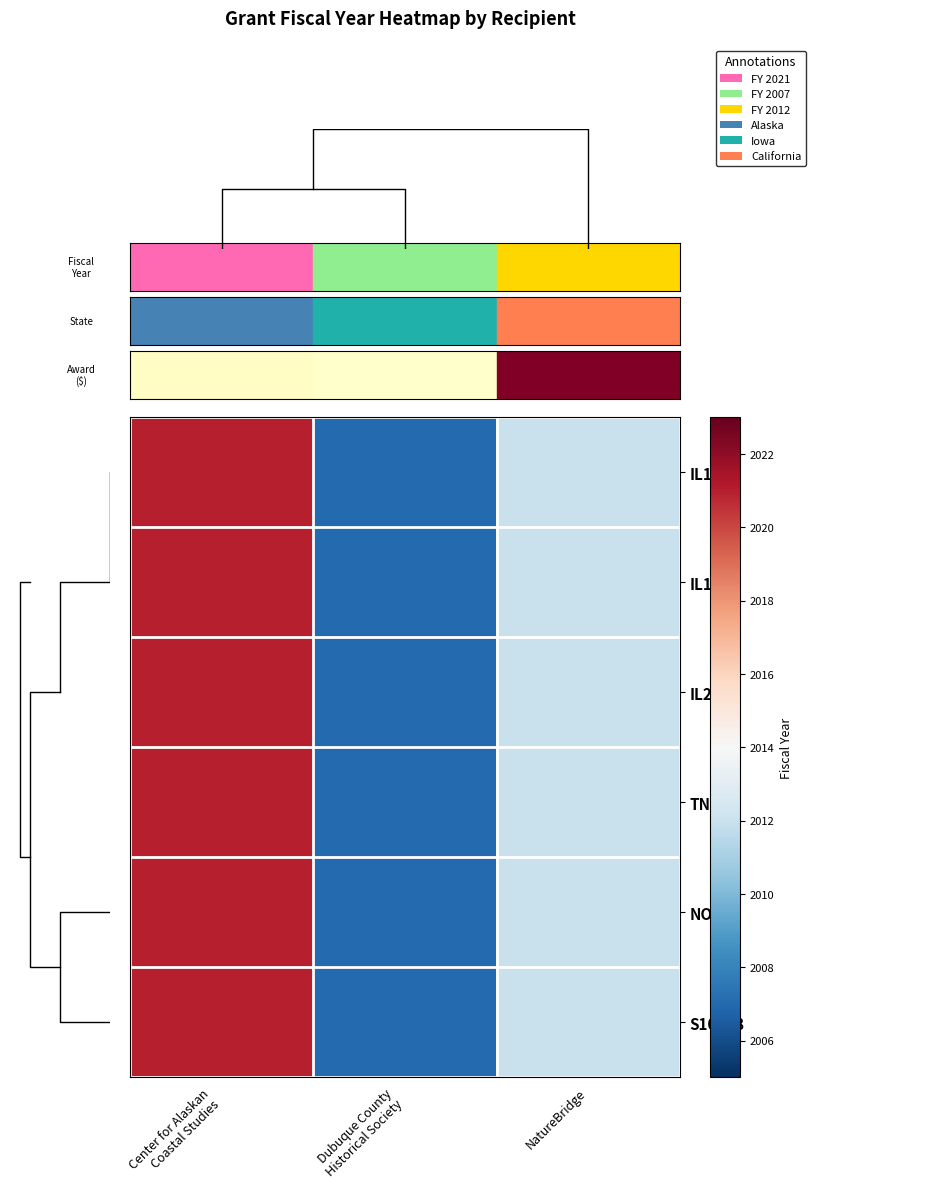

Is the value of row_5 at NatureBridge greater than the value of row_2 at Dubuque County
Historical Society?

Yes